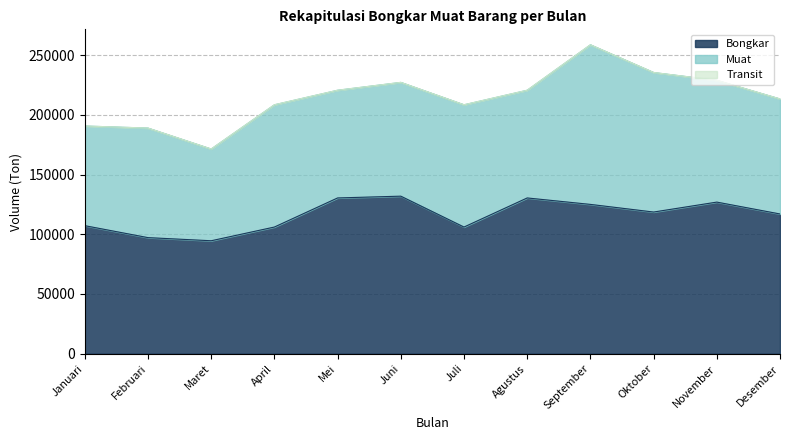

At which label is Muat closest to 105208?

April